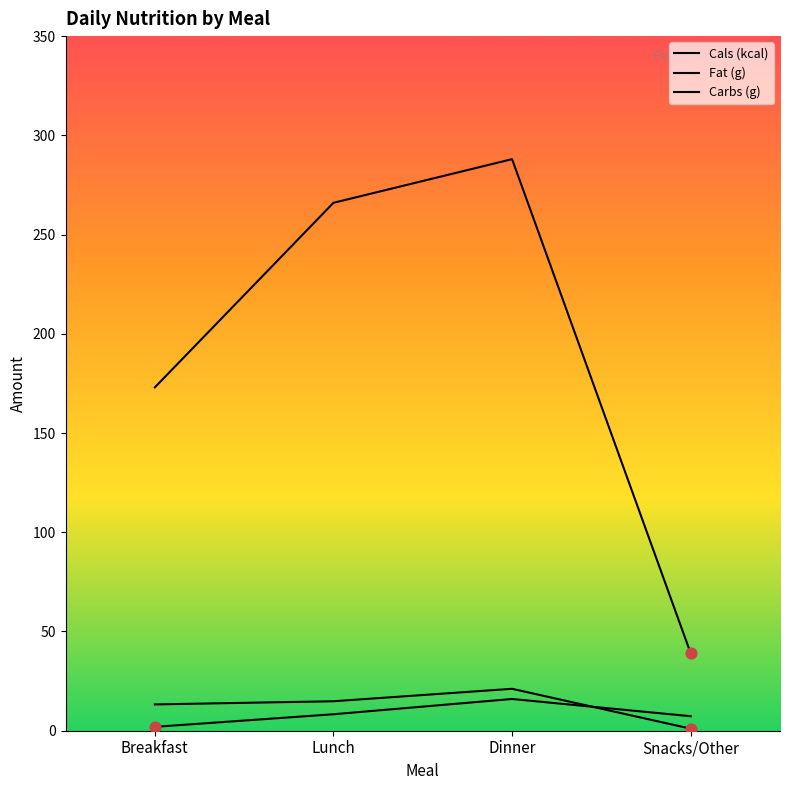

Which series has the widest spread of Y values?

Cals (kcal)